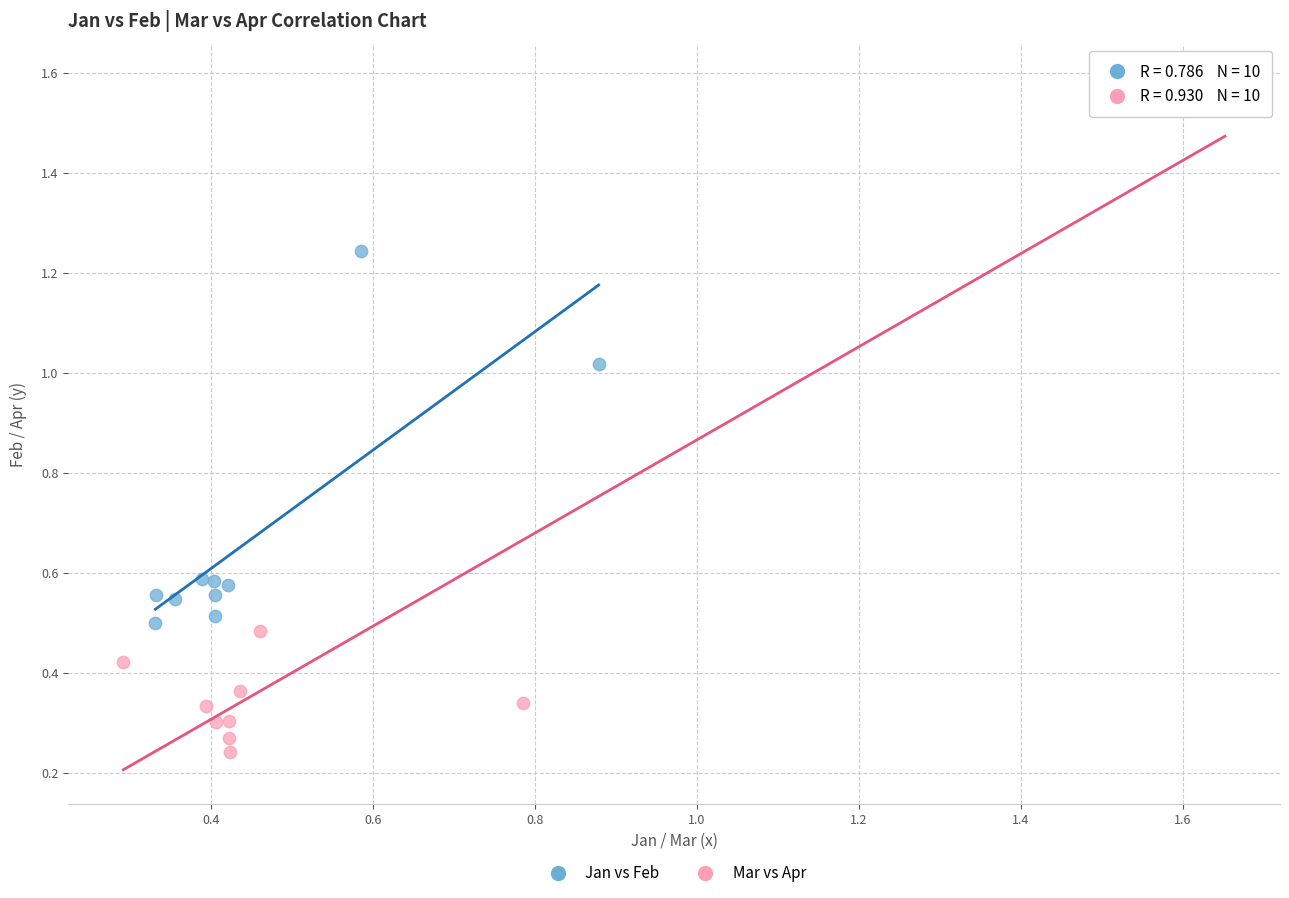

Which series contains the highest Y value?

Mar vs Apr